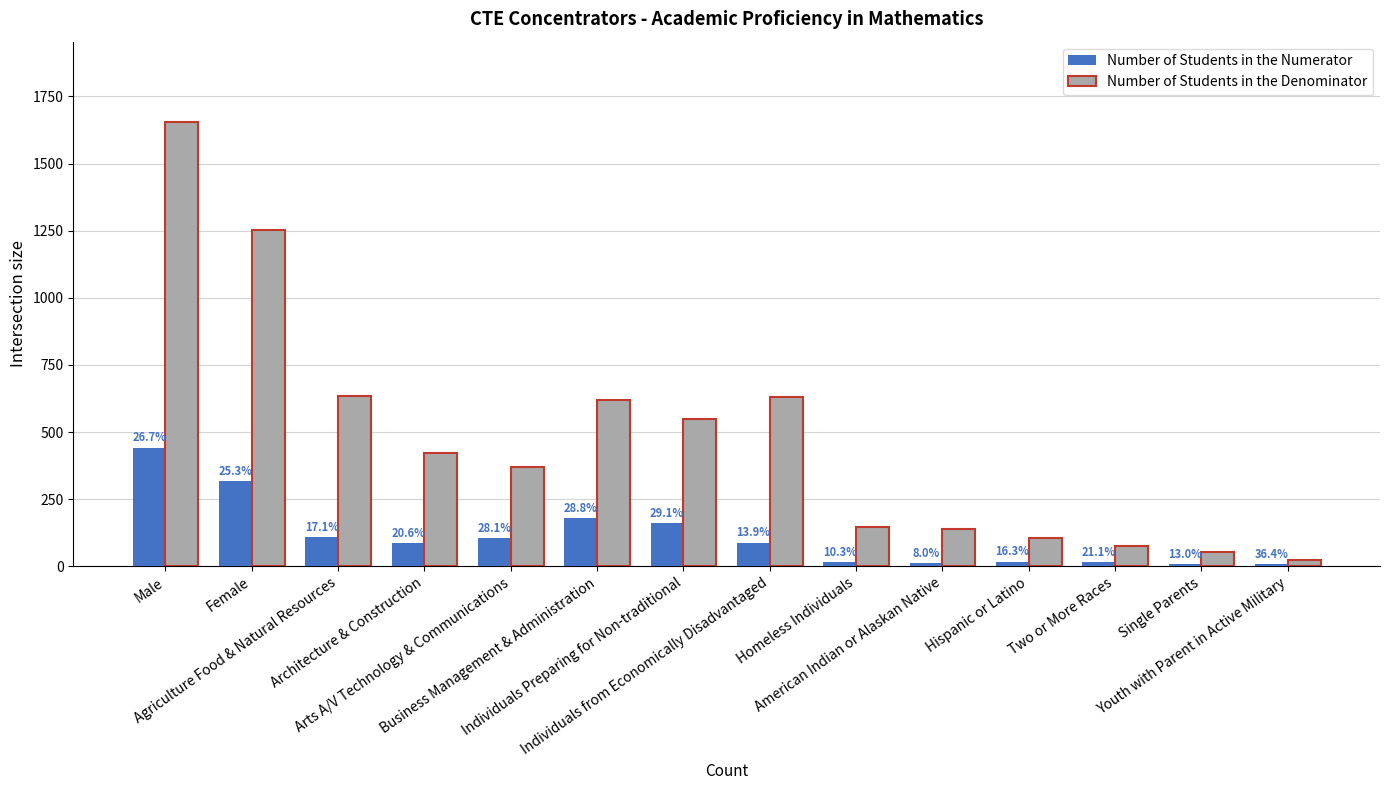

Reading left to right, extract all data points from this chart.

Number of Students in the Numerator: 442	317	108	87	104	178	160	88	15	11	17	16	7	8
Number of Students in the Denominator: 1656	1254	633	423	370	618	550	631	145	138	104	76	54	22